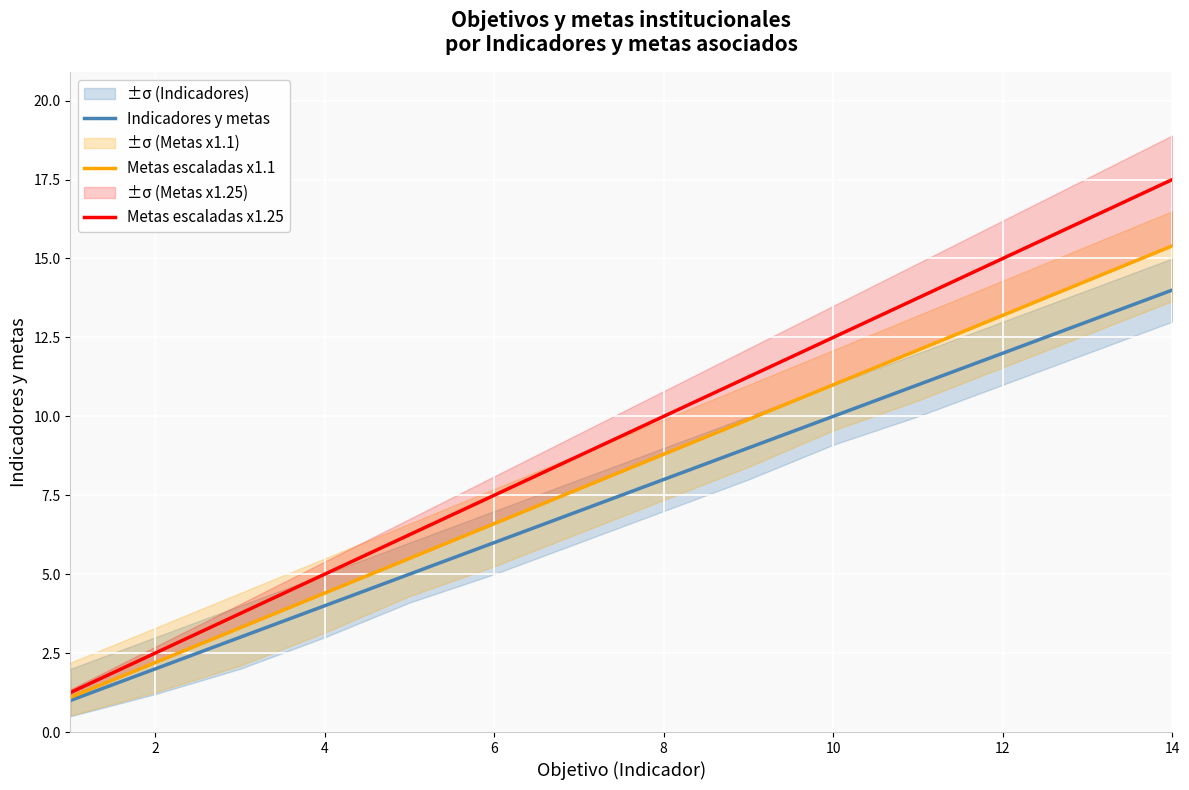

What is the difference between the maximum and minimum values in the Metas escaladas x1.25 series?

16.2